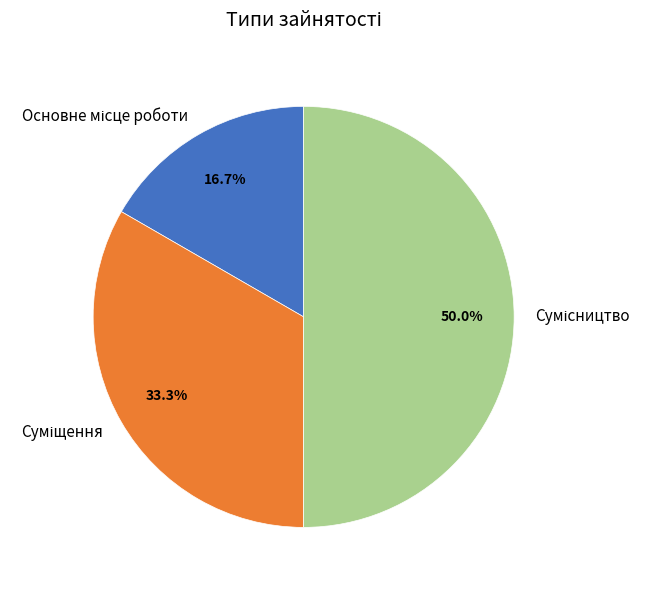

Rank the categories by value from lowest to highest.

Основне місце роботи, Суміщення, Сумісництво